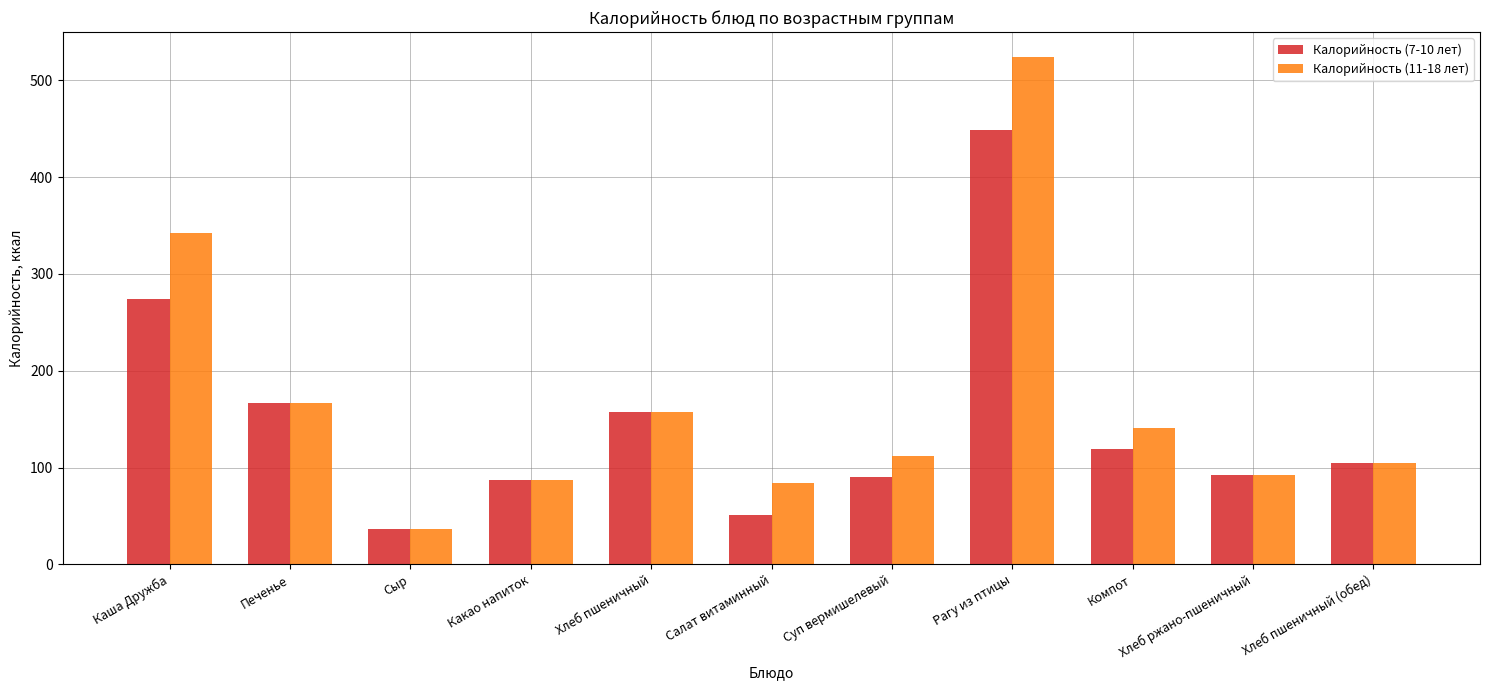

Which label corresponds to the smallest value in the chart?

Сыр